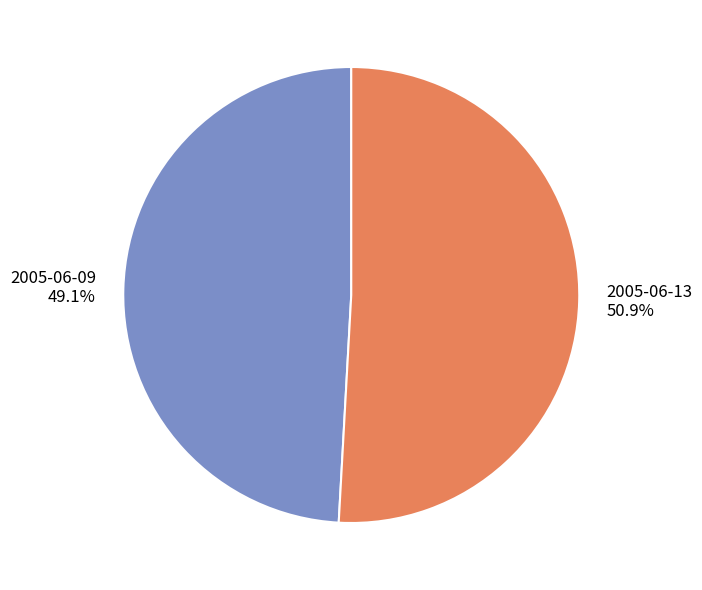

What is the majority slice?

2005-06-13